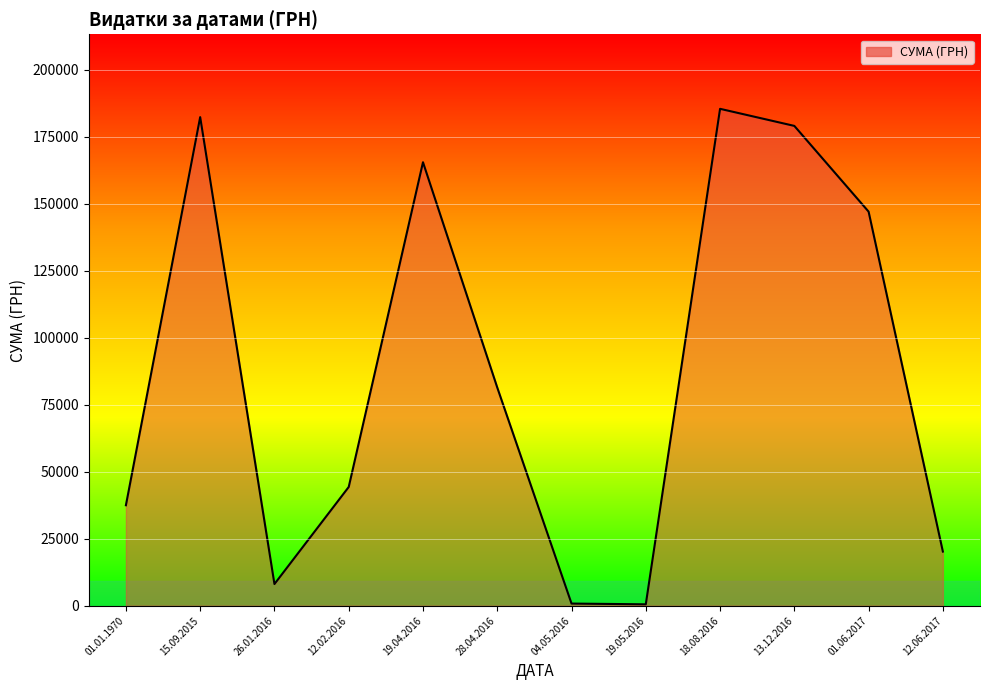

The value at 12.06.2017 is 20202.0. True or false?

True